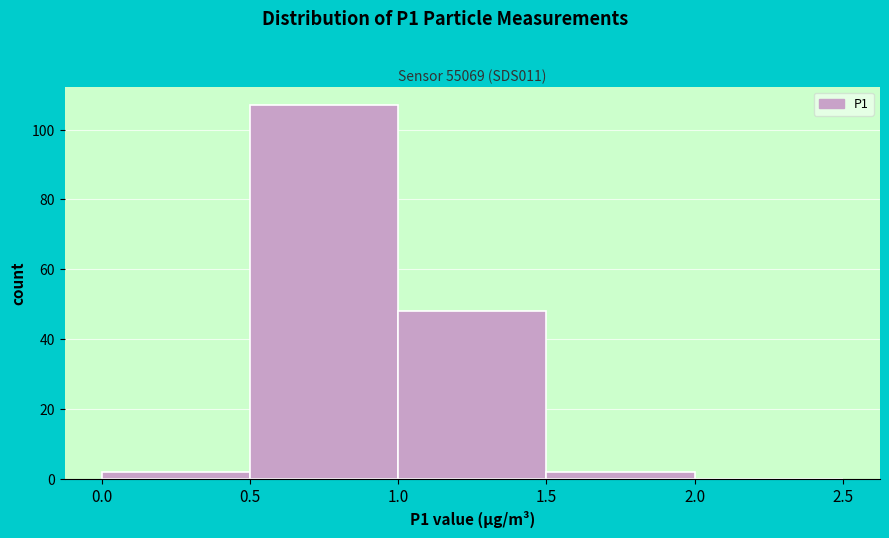

Which range on the x-axis has the tallest bar?

0.5 to 1.0